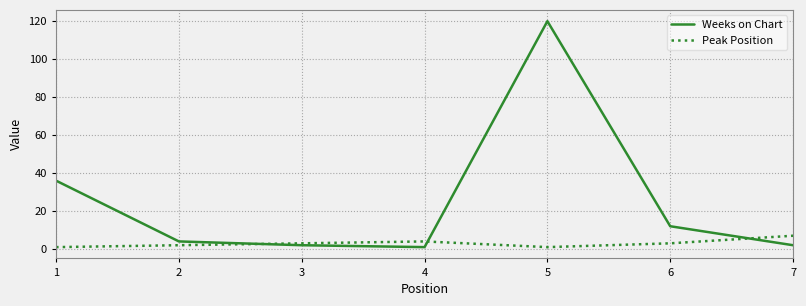

Rank the series by their maximum value, from highest to lowest.

Weeks on Chart, Peak Position